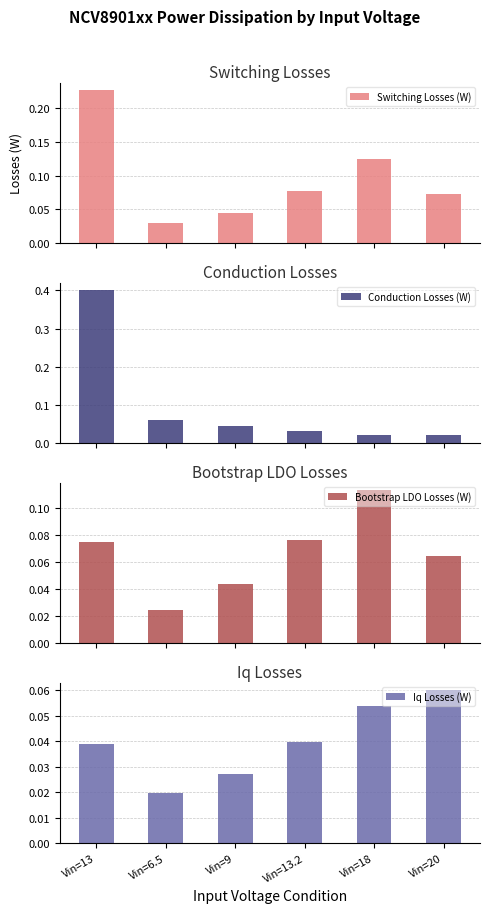

What is the spread (max minus min) of values at Vin=20?

0.1